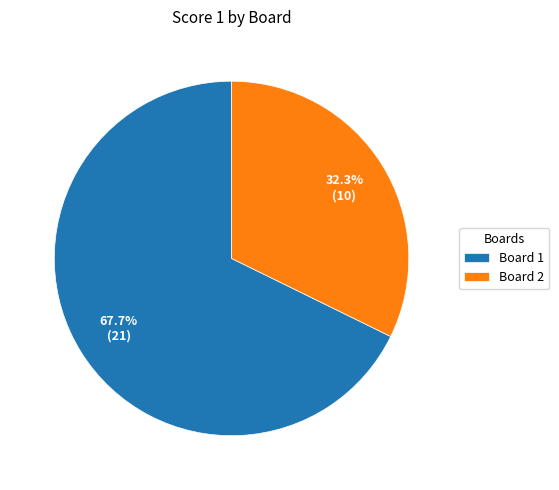

To the nearest percent, what portion does Board 2 represent?

32%